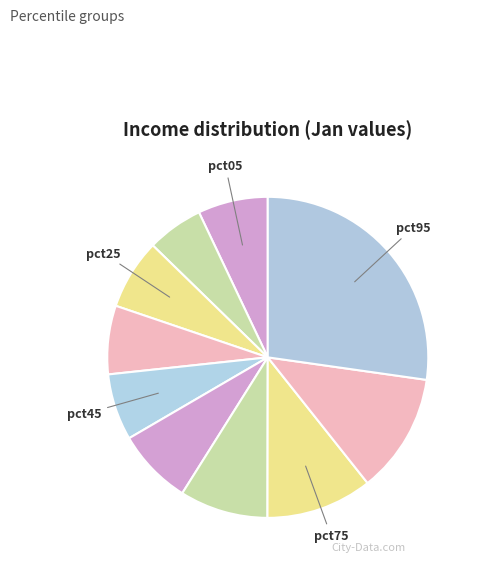

Count the number of slices in the pie.

10